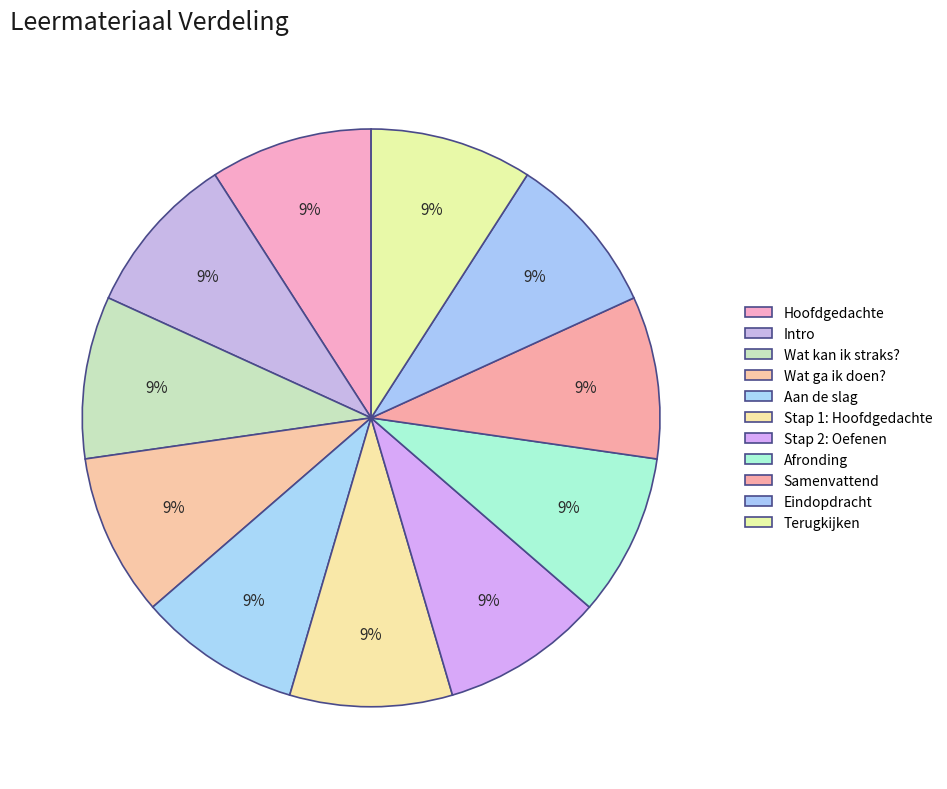

True or false: Eindopdracht accounts for 3% of the total.

False